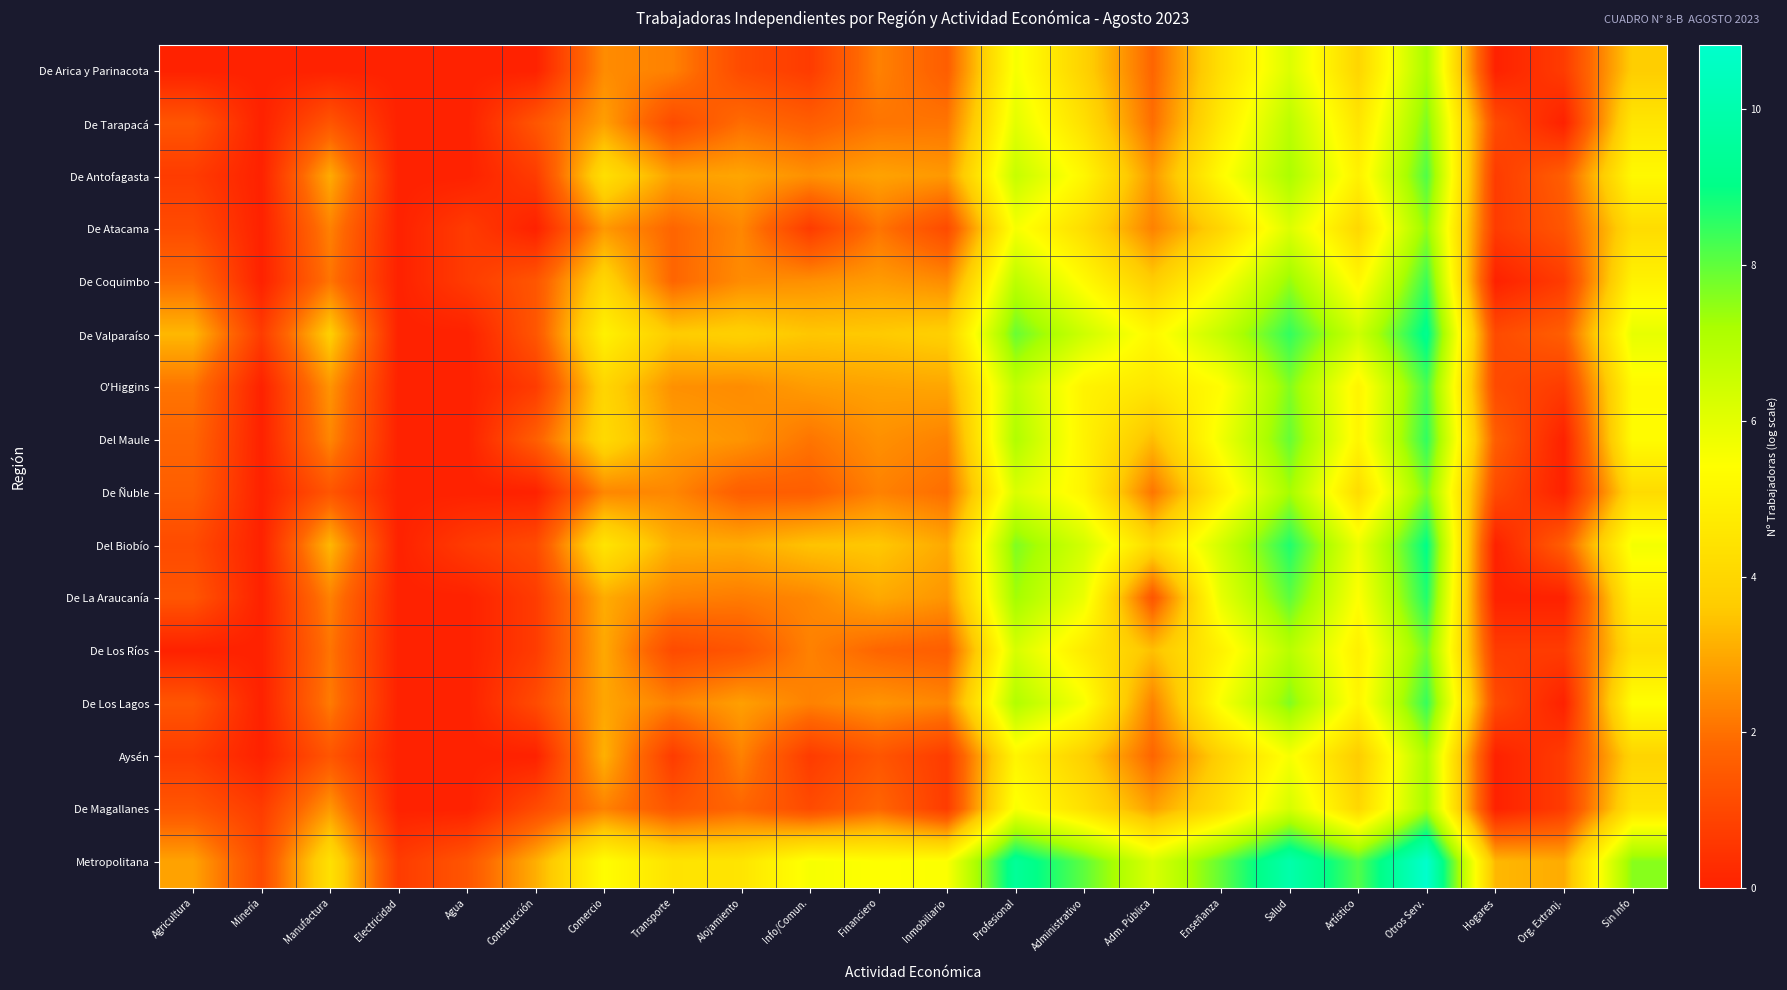

Reading left to right, list all the values displayed in this chart.

De Arica y Parinacota: Agricultura=0.0	Minería=0.0	Manufactura=0.0	Electricidad=0.0	Agua=0.0	Construcción=0.0	Comercio=2.5	Transporte=2.3	Alojamiento=1.1	Info/Comun.=0.7	Financiero=2.3	Inmobiliario=1.6	Profesional=5.6	Administrativo=3.9	Adm. Pública=1.8	Enseñanza=4.3	Salud=6.1	Artístico=4.0	Otros Serv.=7.2	Hogares=0.0	Org. Extranj.=0.7	Sin Info=3.7
De Tarapacá: Agricultura=1.4	Minería=0.0	Manufactura=1.4	Electricidad=0.0	Agua=0.0	Construcción=1.4	Comercio=2.8	Transporte=1.1	Alojamiento=1.9	Info/Comun.=1.6	Financiero=2.1	Inmobiliario=2.1	Profesional=6.0	Administrativo=4.3	Adm. Pública=1.9	Enseñanza=4.7	Salud=6.8	Artístico=4.5	Otros Serv.=7.7	Hogares=1.1	Org. Extranj.=0.0	Sin Info=4.6
De Antofagasta: Agricultura=0.7	Minería=0.0	Manufactura=3.0	Electricidad=0.0	Agua=0.0	Construcción=0.7	Comercio=4.3	Transporte=2.8	Alojamiento=2.9	Info/Comun.=2.6	Financiero=2.9	Inmobiliario=2.7	Profesional=6.6	Administrativo=5.1	Adm. Pública=2.7	Enseñanza=5.3	Salud=7.1	Artístico=4.9	Otros Serv.=8.2	Hogares=0.7	Org. Extranj.=1.6	Sin Info=5.2
De Atacama: Agricultura=1.1	Minería=0.0	Manufactura=2.3	Electricidad=0.0	Agua=0.7	Construcción=0.0	Comercio=2.7	Transporte=1.8	Alojamiento=2.4	Info/Comun.=0.7	Financiero=2.1	Inmobiliario=1.1	Profesional=5.6	Administrativo=4.2	Adm. Pública=2.3	Enseñanza=4.0	Salud=6.1	Artístico=4.0	Otros Serv.=7.5	Hogares=0.7	Org. Extranj.=1.4	Sin Info=4.2
De Coquimbo: Agricultura=1.9	Minería=0.0	Manufactura=2.1	Electricidad=0.0	Agua=0.7	Construcción=1.4	Comercio=4.0	Transporte=1.8	Alojamiento=2.5	Info/Comun.=2.6	Financiero=2.8	Inmobiliario=2.5	Profesional=6.8	Administrativo=5.3	Adm. Pública=3.7	Enseñanza=5.4	Salud=7.4	Artístico=5.1	Otros Serv.=8.4	Hogares=0.0	Org. Extranj.=0.7	Sin Info=5.0
De Valparaíso: Agricultura=3.3	Minería=0.7	Manufactura=3.7	Electricidad=0.0	Agua=0.0	Construcción=1.4	Comercio=4.9	Transporte=3.6	Alojamiento=3.8	Info/Comun.=3.5	Financiero=3.6	Inmobiliario=3.8	Profesional=7.9	Administrativo=6.5	Adm. Pública=5.2	Enseñanza=6.7	Salud=8.5	Artístico=6.4	Otros Serv.=9.2	Hogares=1.1	Org. Extranj.=1.6	Sin Info=5.9
O'Higgins: Agricultura=2.1	Minería=0.0	Manufactura=2.6	Electricidad=0.0	Agua=0.0	Construcción=0.7	Comercio=4.0	Transporte=2.6	Alojamiento=2.5	Info/Comun.=2.8	Financiero=2.9	Inmobiliario=2.9	Profesional=6.7	Administrativo=5.0	Adm. Pública=4.6	Enseñanza=5.3	Salud=7.6	Artístico=5.0	Otros Serv.=8.2	Hogares=1.1	Org. Extranj.=0.7	Sin Info=5.2
Del Maule: Agricultura=1.8	Minería=0.0	Manufactura=2.4	Electricidad=0.0	Agua=0.0	Construcción=1.6	Comercio=4.1	Transporte=2.8	Alojamiento=2.6	Info/Comun.=2.1	Financiero=2.6	Inmobiliario=2.3	Profesional=7.1	Administrativo=5.0	Adm. Pública=3.3	Enseñanza=5.7	Salud=7.9	Artístico=5.1	Otros Serv.=8.5	Hogares=1.6	Org. Extranj.=0.0	Sin Info=5.3
De Ñuble: Agricultura=1.6	Minería=0.0	Manufactura=1.4	Electricidad=0.0	Agua=0.0	Construcción=0.0	Comercio=2.4	Transporte=2.4	Alojamiento=1.6	Info/Comun.=1.6	Financiero=2.3	Inmobiliario=1.9	Profesional=6.2	Administrativo=5.1	Adm. Pública=2.1	Enseñanza=4.9	Salud=7.3	Artístico=4.2	Otros Serv.=7.7	Hogares=1.1	Org. Extranj.=0.0	Sin Info=4.2
Del Biobío: Agricultura=1.1	Minería=0.0	Manufactura=3.3	Electricidad=0.0	Agua=0.7	Construcción=1.1	Comercio=4.5	Transporte=3.1	Alojamiento=3.0	Info/Comun.=3.5	Financiero=3.6	Inmobiliario=3.0	Profesional=7.7	Administrativo=6.3	Adm. Pública=4.2	Enseñanza=6.4	Salud=8.7	Artístico=5.8	Otros Serv.=9.0	Hogares=0.0	Org. Extranj.=1.6	Sin Info=5.7
De La Araucanía: Agricultura=1.4	Minería=0.0	Manufactura=2.3	Electricidad=0.0	Agua=0.0	Construcción=0.7	Comercio=3.0	Transporte=2.3	Alojamiento=2.2	Info/Comun.=2.4	Financiero=3.0	Inmobiliario=2.6	Profesional=7.3	Administrativo=5.8	Adm. Pública=1.4	Enseñanza=5.9	Salud=8.0	Artístico=5.4	Otros Serv.=8.7	Hogares=0.0	Org. Extranj.=0.0	Sin Info=4.9
De Los Ríos: Agricultura=0.0	Minería=0.0	Manufactura=2.1	Electricidad=0.0	Agua=0.0	Construcción=0.7	Comercio=3.0	Transporte=1.1	Alojamiento=1.4	Info/Comun.=2.3	Financiero=1.8	Inmobiliario=1.6	Profesional=6.3	Administrativo=4.7	Adm. Pública=3.4	Enseñanza=5.0	Salud=6.9	Artístico=4.9	Otros Serv.=7.8	Hogares=0.7	Org. Extranj.=0.7	Sin Info=4.3
De Los Lagos: Agricultura=1.4	Minería=0.0	Manufactura=2.2	Electricidad=0.0	Agua=0.0	Construcción=1.1	Comercio=2.9	Transporte=2.3	Alojamiento=2.8	Info/Comun.=2.3	Financiero=2.6	Inmobiliario=2.4	Profesional=7.0	Administrativo=5.6	Adm. Pública=2.3	Enseñanza=5.6	Salud=7.7	Artístico=5.1	Otros Serv.=8.5	Hogares=1.1	Org. Extranj.=0.0	Sin Info=5.4
Aysén: Agricultura=0.7	Minería=0.0	Manufactura=1.4	Electricidad=0.0	Agua=0.0	Construcción=0.0	Comercio=3.1	Transporte=0.7	Alojamiento=2.3	Info/Comun.=0.7	Financiero=1.4	Inmobiliario=0.7	Profesional=5.1	Administrativo=3.8	Adm. Pública=1.8	Enseñanza=3.8	Salud=5.6	Artístico=3.7	Otros Serv.=7.1	Hogares=0.0	Org. Extranj.=0.7	Sin Info=3.9
De Magallanes: Agricultura=1.4	Minería=0.7	Manufactura=2.7	Electricidad=0.0	Agua=0.0	Construcción=1.1	Comercio=2.3	Transporte=1.4	Alojamiento=1.8	Info/Comun.=1.1	Financiero=1.8	Inmobiliario=0.7	Profesional=5.5	Administrativo=4.3	Adm. Pública=2.8	Enseñanza=4.3	Salud=6.3	Artístico=4.0	Otros Serv.=7.2	Hogares=0.0	Org. Extranj.=0.7	Sin Info=4.5
Metropolitana: Agricultura=2.9	Minería=1.1	Manufactura=4.4	Electricidad=0.7	Agua=1.4	Construcción=3.1	Comercio=5.4	Transporte=4.5	Alojamiento=4.5	Info/Comun.=5.6	Financiero=5.4	Inmobiliario=5.5	Profesional=9.5	Administrativo=8.0	Adm. Pública=6.2	Enseñanza=8.0	Salud=9.9	Artístico=8.2	Otros Serv.=10.8	Hogares=3.3	Org. Extranj.=3.0	Sin Info=7.6